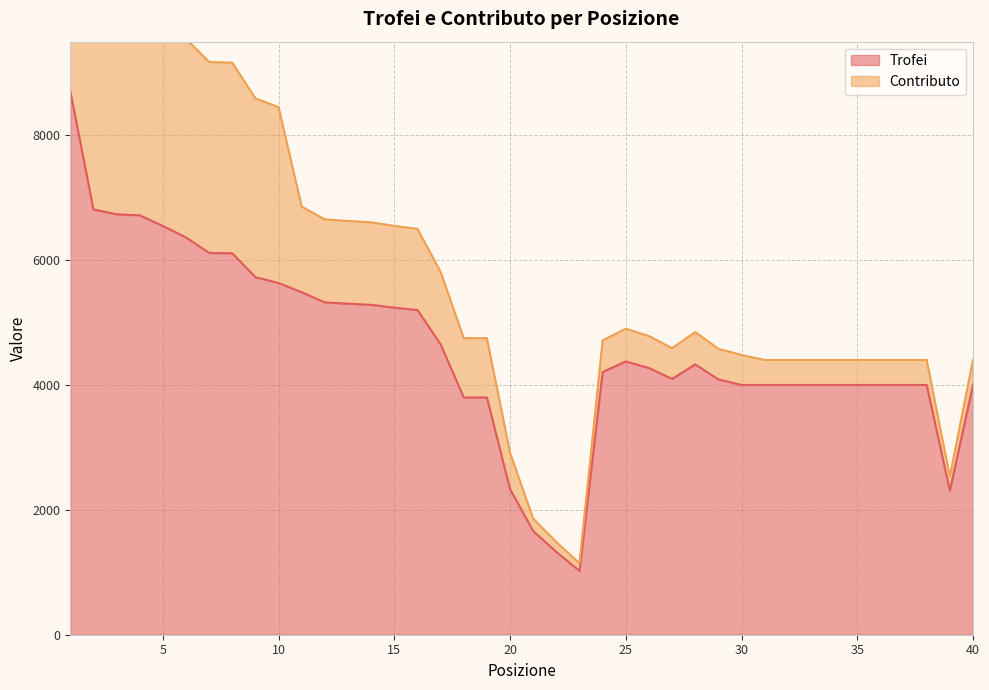

List the labels in order of value, largest first.

1, 2, 3, 4, 5, 6, 7, 8, 9, 10, 11, 12, 13, 14, 15, 16, 17, 25, 28, 26, 24, 27, 29, 30, 31, 32, 33, 34, 35, 36, 37, 38, 40, 18, 19, 20, 39, 21, 22, 23